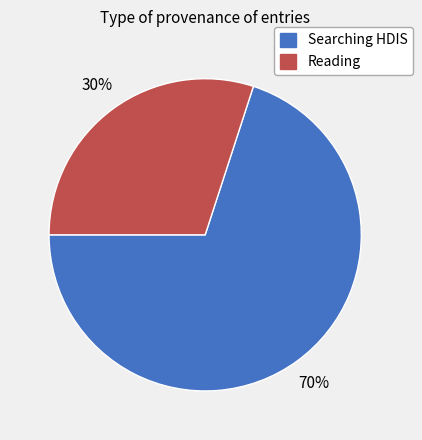

Is there any slice that represents more than half of the pie?

Yes